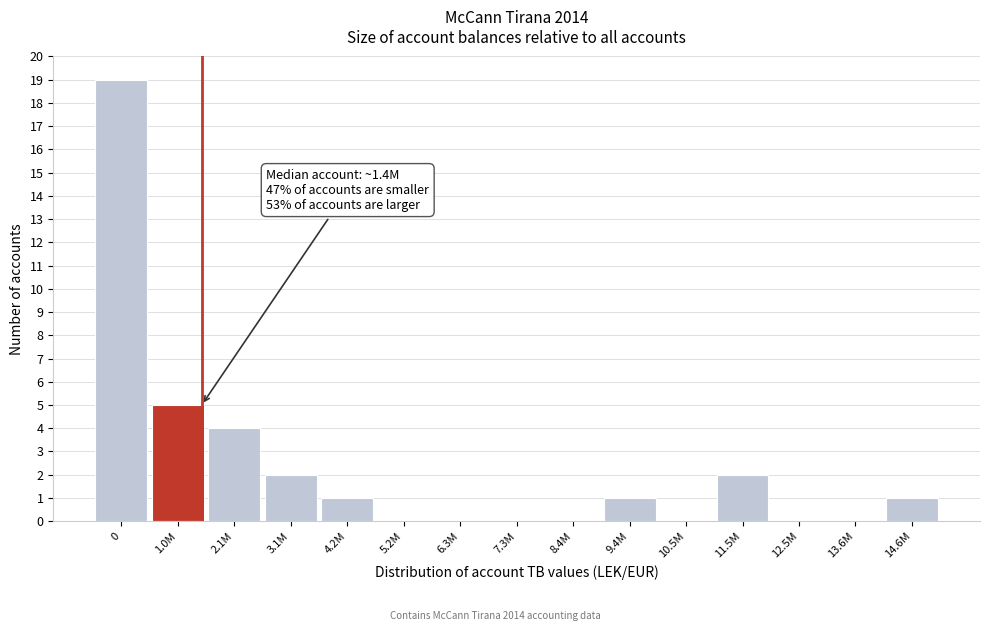

Reading right to left, what are all the values shown in this chart?

14.6M=1	13.6M=0	12.5M=0	11.5M=2	10.5M=0	9.4M=1	8.4M=0	7.3M=0	6.3M=0	5.2M=0	4.2M=1	3.1M=2	2.1M=4	1.0M=5	0=19